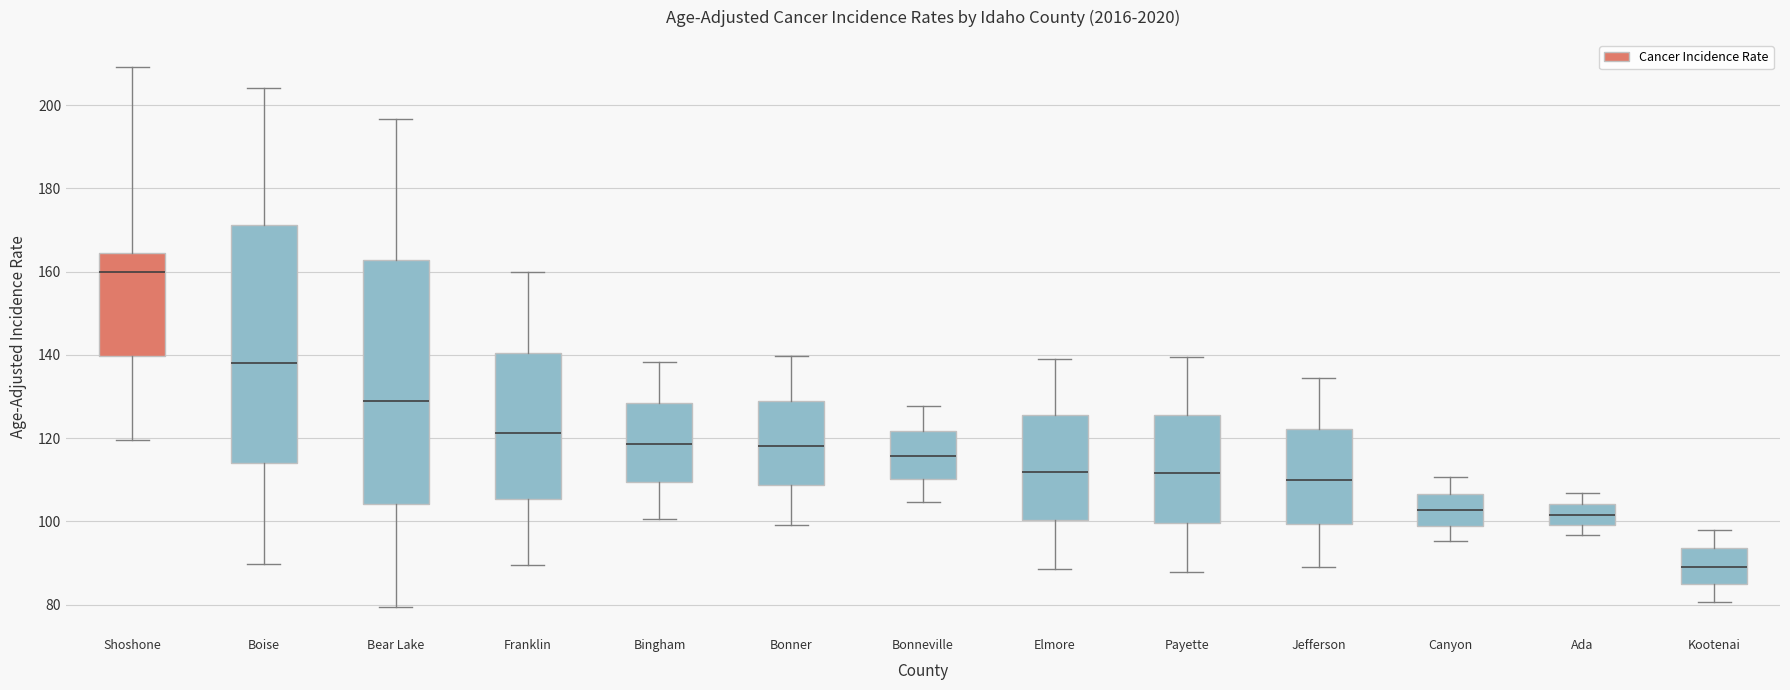

Reading left to right, read every box against the y-axis: the position of its median line, the range the box covers, and the ends of its whiskers. The values are not printed on the chart, so give them approximately, as read against the axis.

Shoshone: median 160, box 140 to 164, whiskers 120 to 210
Boise: median 138, box 114 to 172, whiskers 90 to 204
Bear Lake: median 128, box 104 to 162, whiskers 80 to 196
Franklin: median 122, box 106 to 140, whiskers 90 to 160
Bingham: median 118, box 110 to 128, whiskers 100 to 138
Bonner: median 118, box 108 to 130, whiskers 100 to 140
Bonneville: median 116, box 110 to 122, whiskers 104 to 128
Elmore: median 112, box 100 to 126, whiskers 88 to 140
Payette: median 112, box 100 to 126, whiskers 88 to 140
Jefferson: median 110, box 100 to 122, whiskers 88 to 134
Canyon: median 102, box 98 to 106, whiskers 96 to 110
Ada: median 102, box 100 to 104, whiskers 96 to 106
Kootenai: median 90, box 84 to 94, whiskers 80 to 98